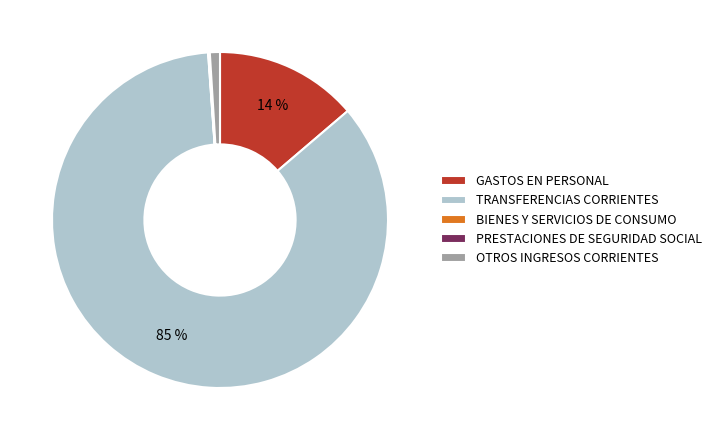

Which has a higher value, TRANSFERENCIAS CORRIENTES or OTROS INGRESOS CORRIENTES?

TRANSFERENCIAS CORRIENTES